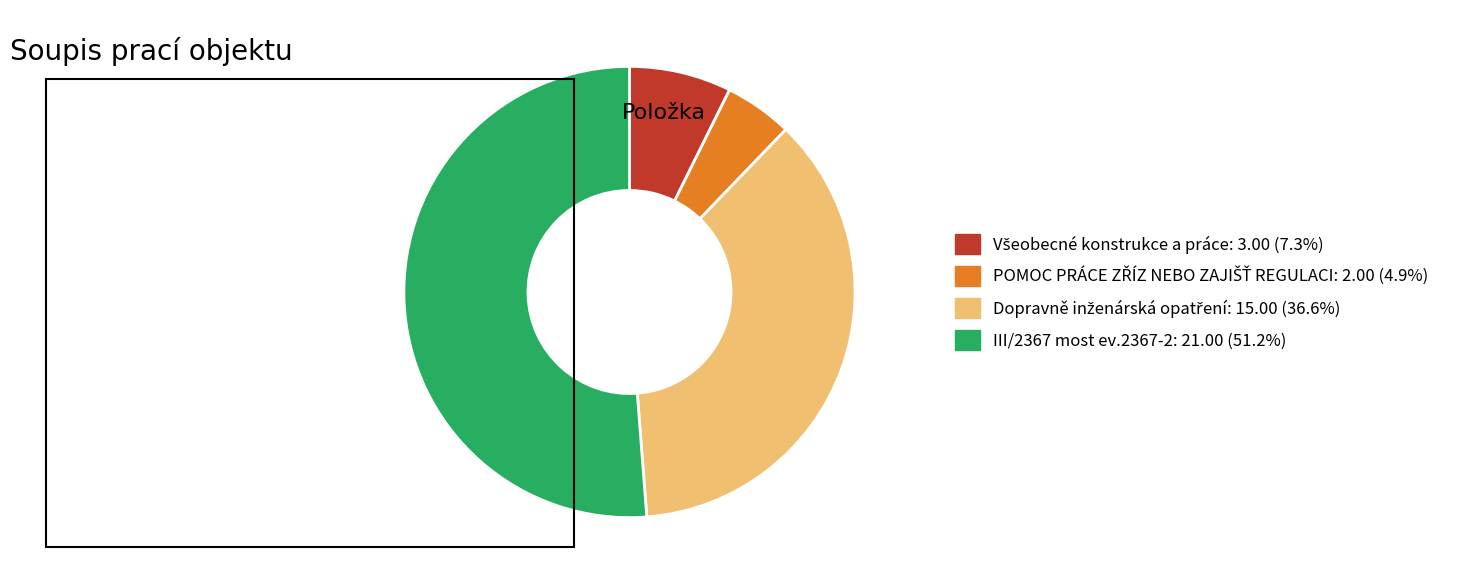

Is there any slice that represents more than half of the pie?

Yes